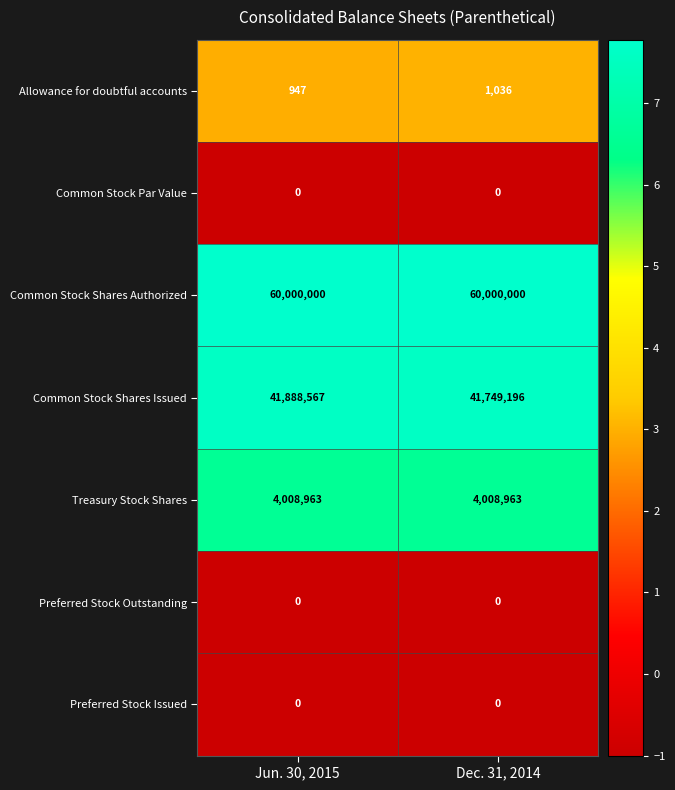

At which category is the sum across all series the highest?

Jun. 30, 2015